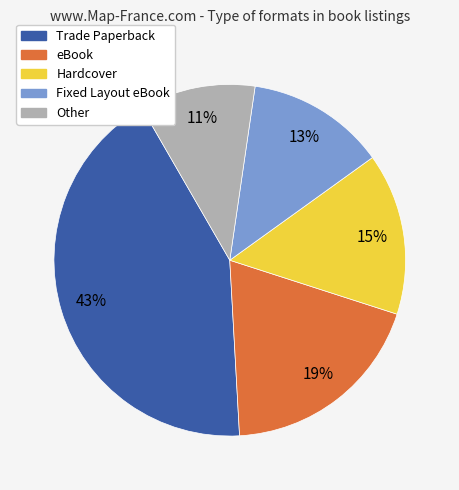

What is the ratio of the value at Fixed Layout eBook to the value at Hardcover?

0.9